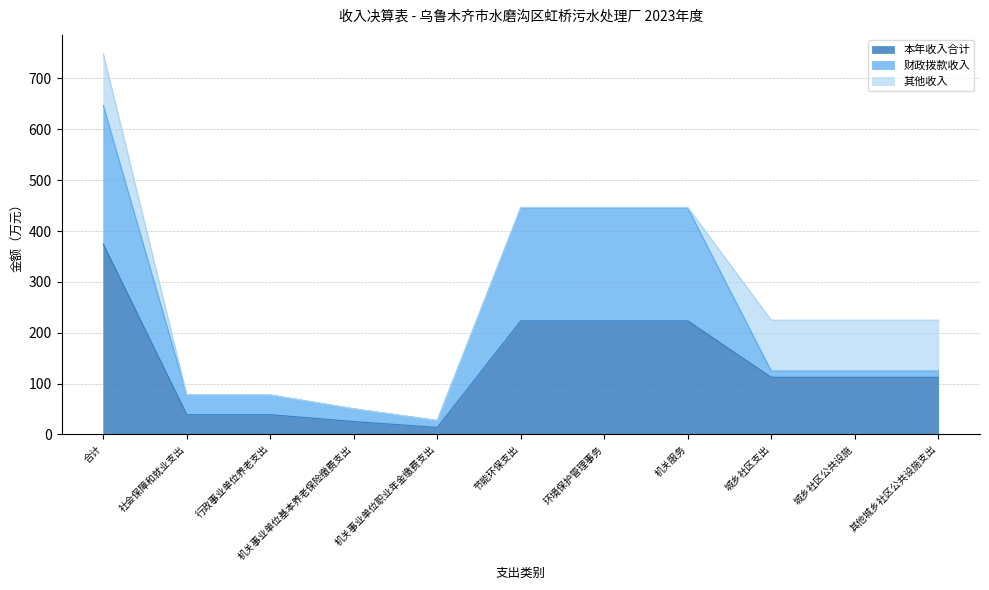

The value of 其他收入 at 节能环保支出 is 1.5. True or false?

True